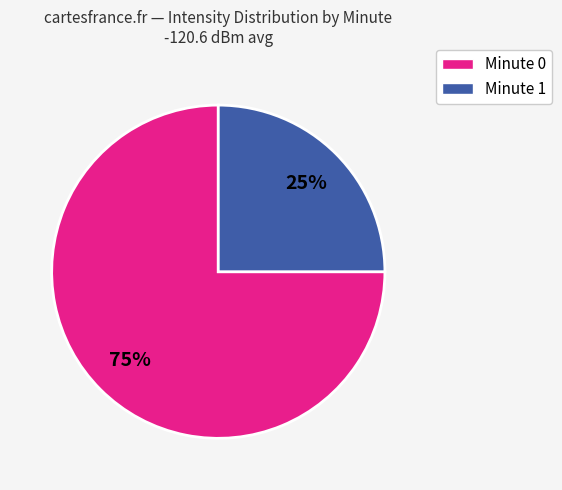

Is there a majority slice in this chart?

Yes